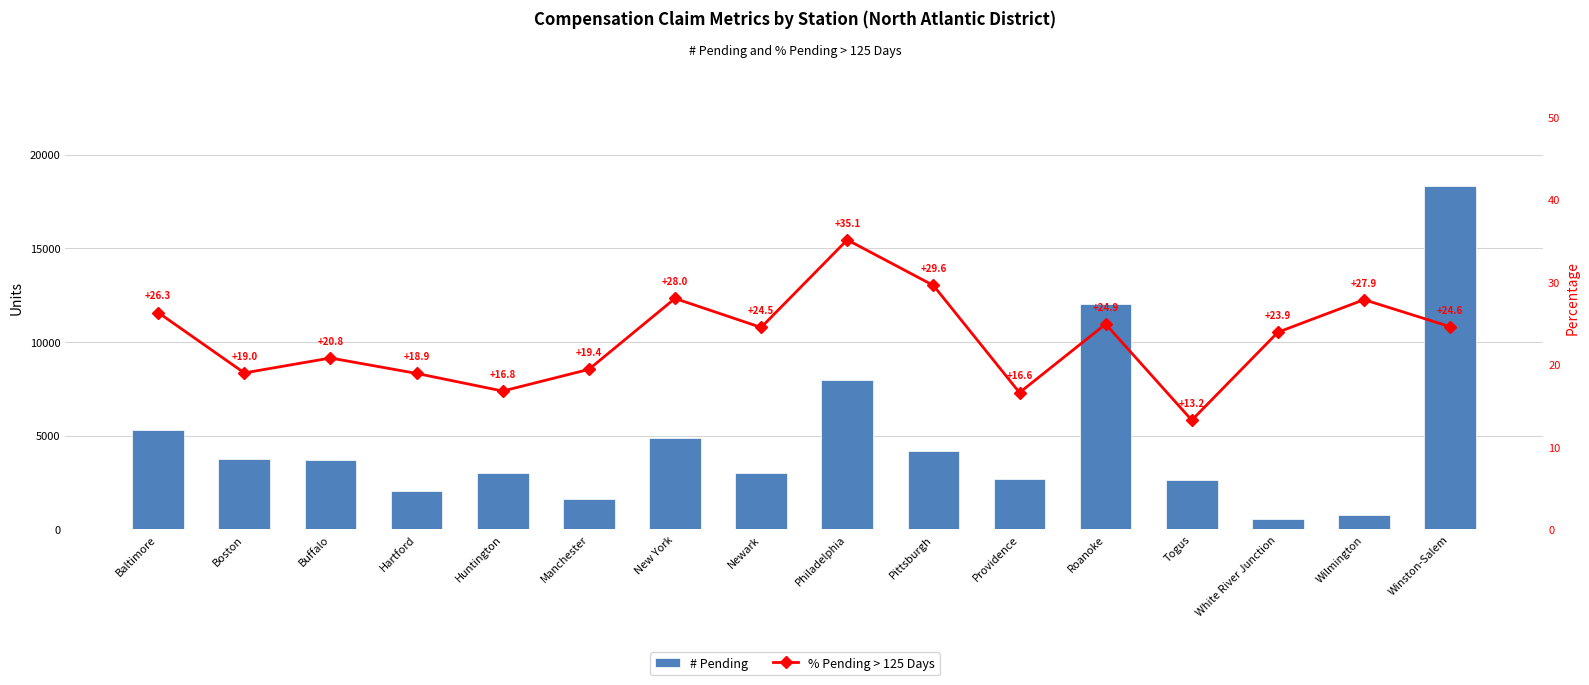

At which category is the sum across all series the highest?

Winston-Salem